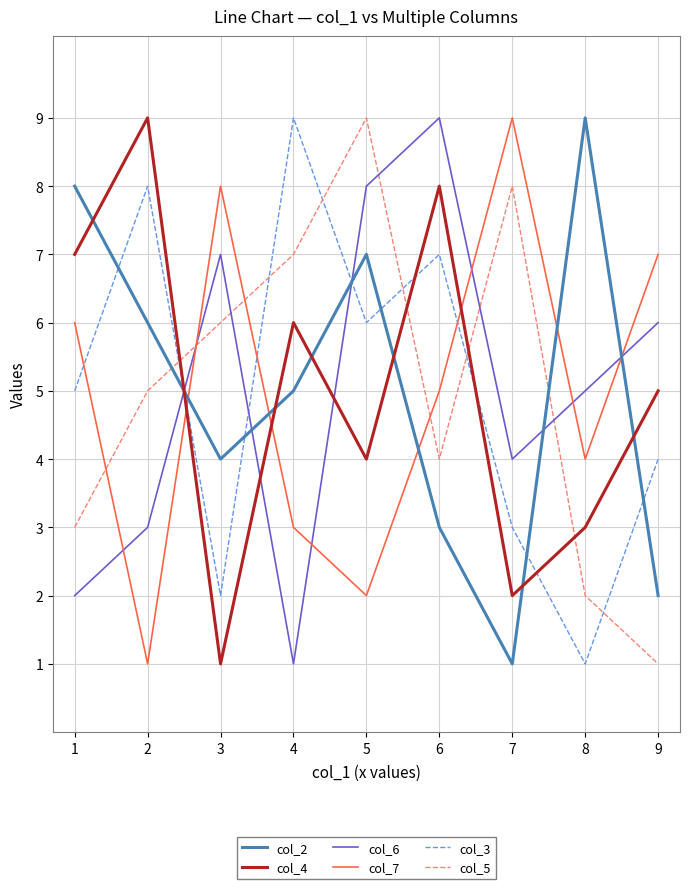

Between which two adjacent categories do col_4 and col_5 first intersect?

2 and 3